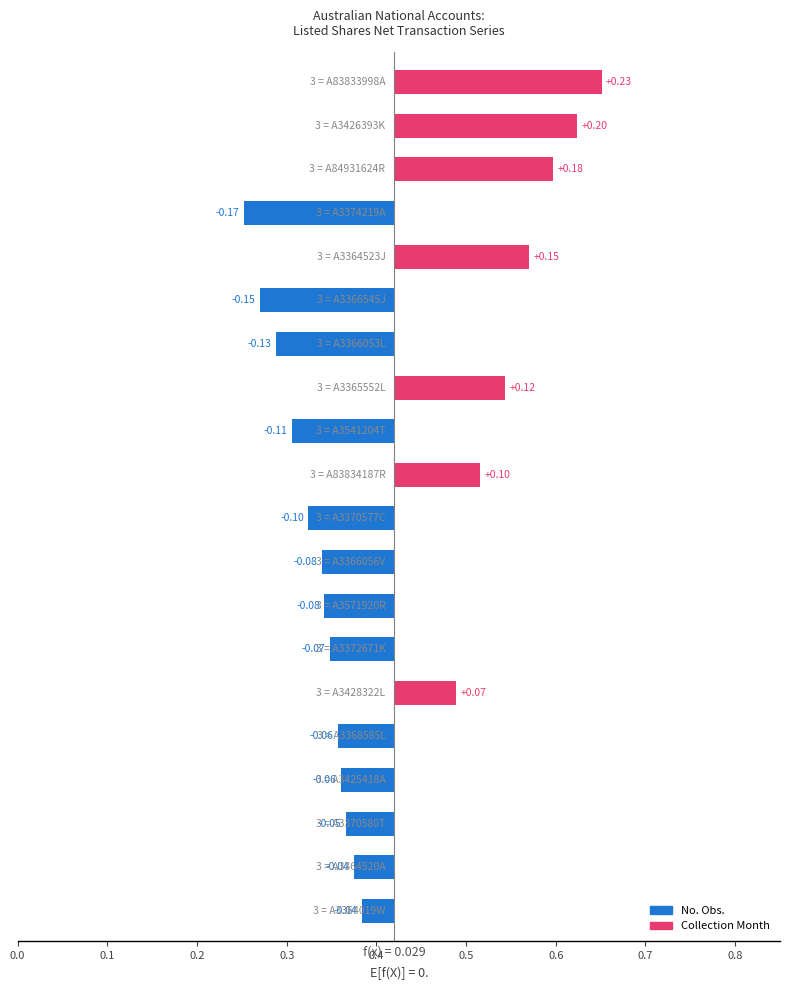

The chart shows a value of -0.1 at 0.8. True or false?

True